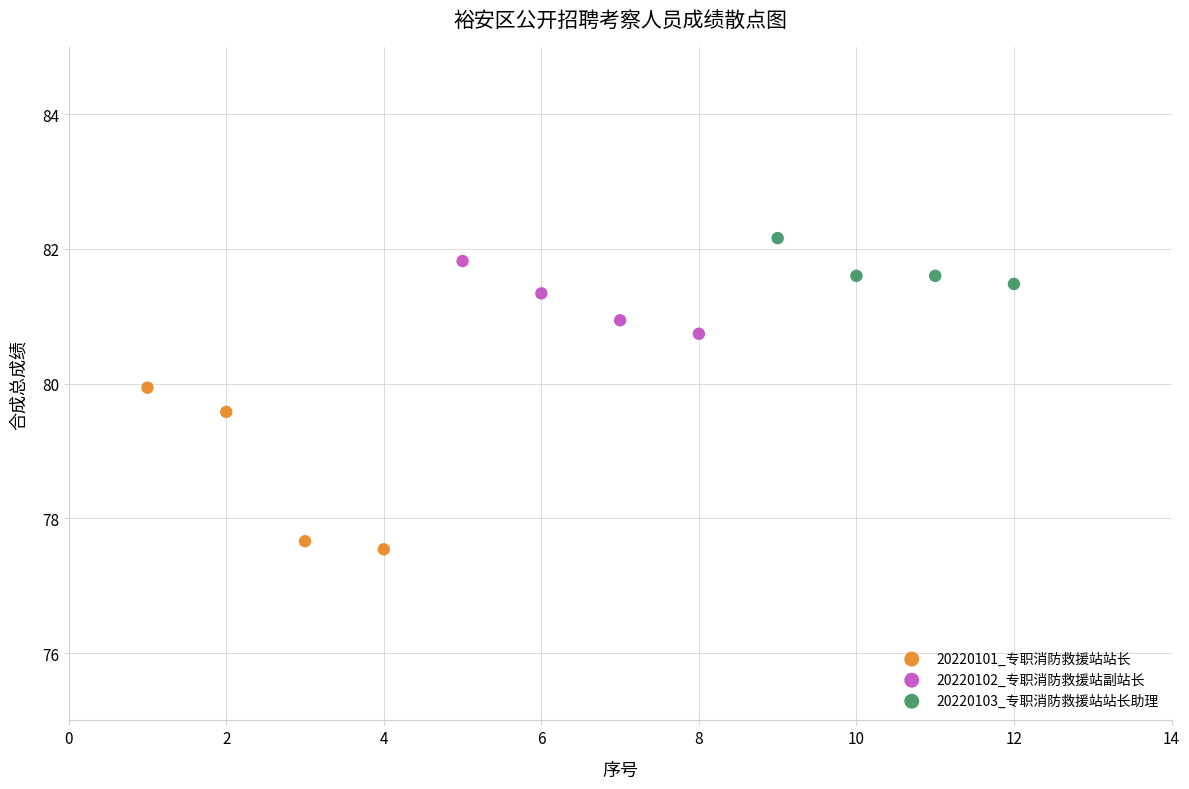

What are all the series names shown in the legend?

20220101_专职消防救援站站长, 20220102_专职消防救援站副站长, 20220103_专职消防救援站站长助理